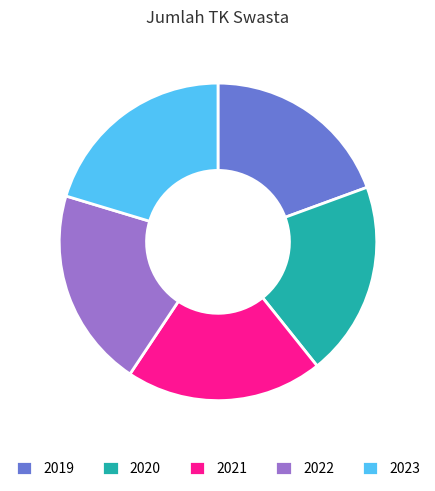

The 2023 slice represents 15% of the pie. True or false?

False